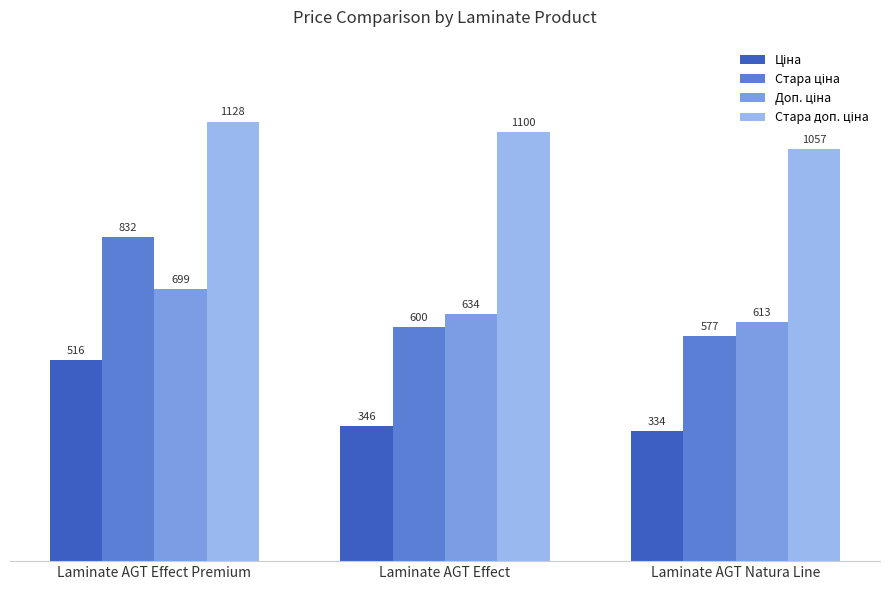

Which label corresponds to the smallest value in the chart?

Laminate AGT Natura Line